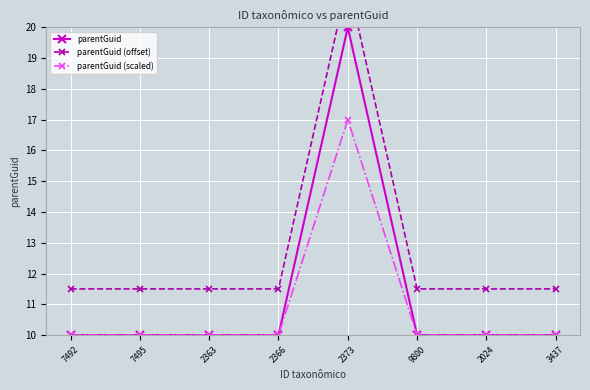

What is the label of the 5th point from the right?

2366